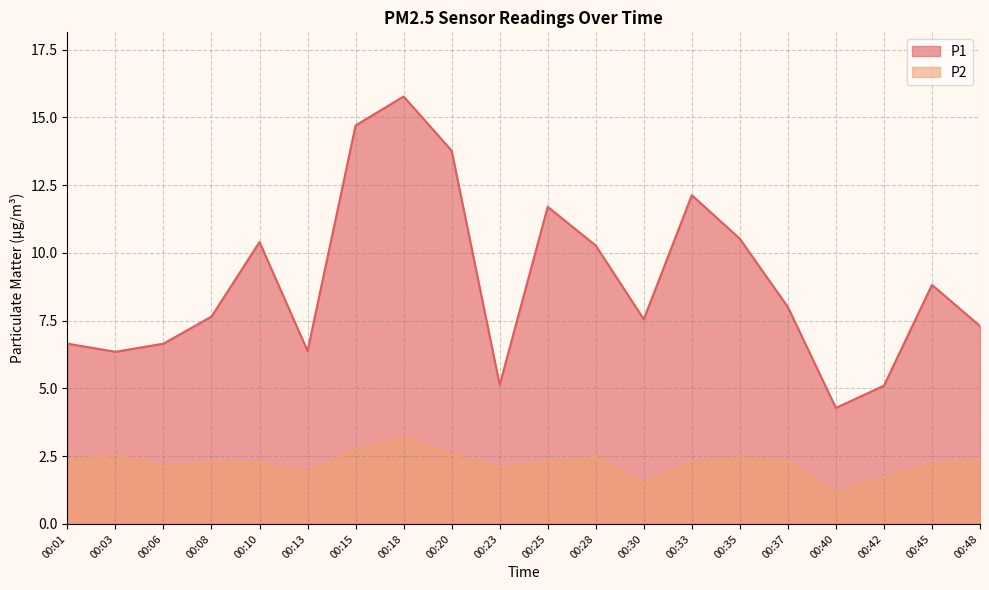

How many data points in P1 are above 8?

9